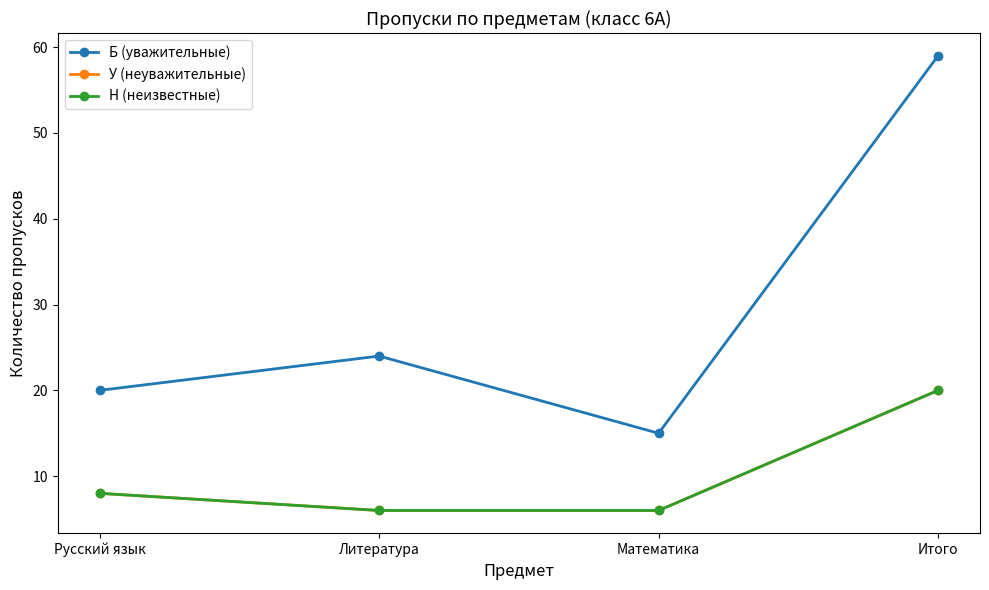

What is the difference between the second highest and second lowest values in the У (неуважительные) series?

2